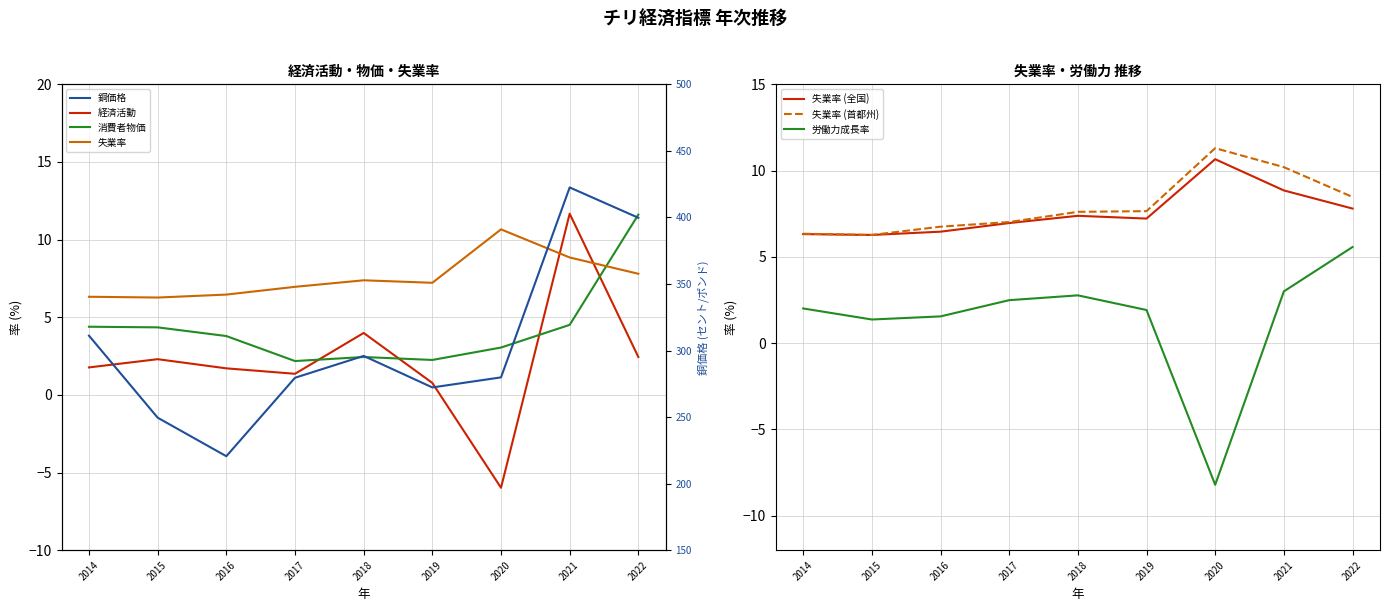

How many data points in 失業率 are less than 7?

4